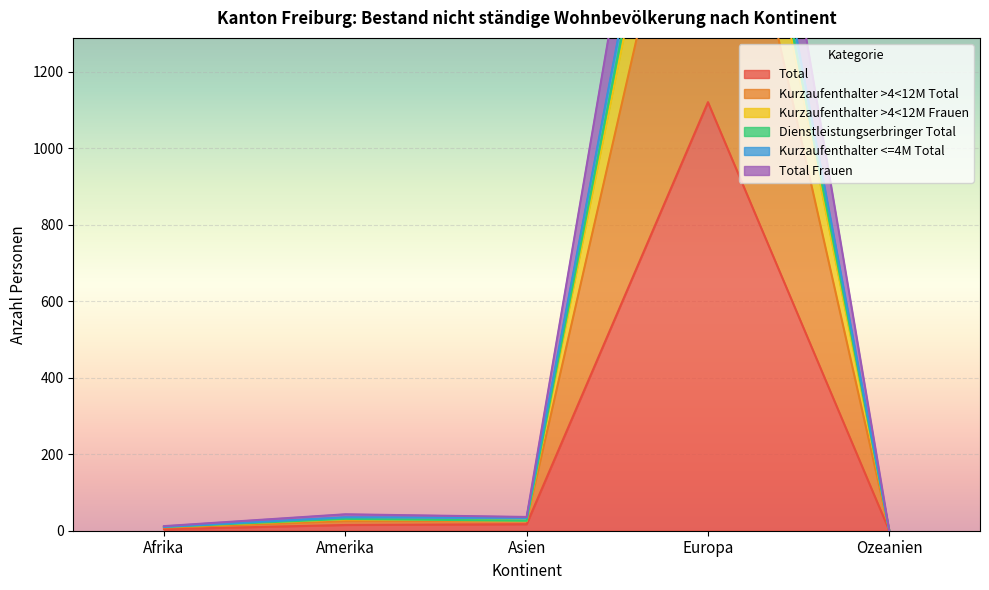

Is it true that Total equals 1650 at Europa?

False